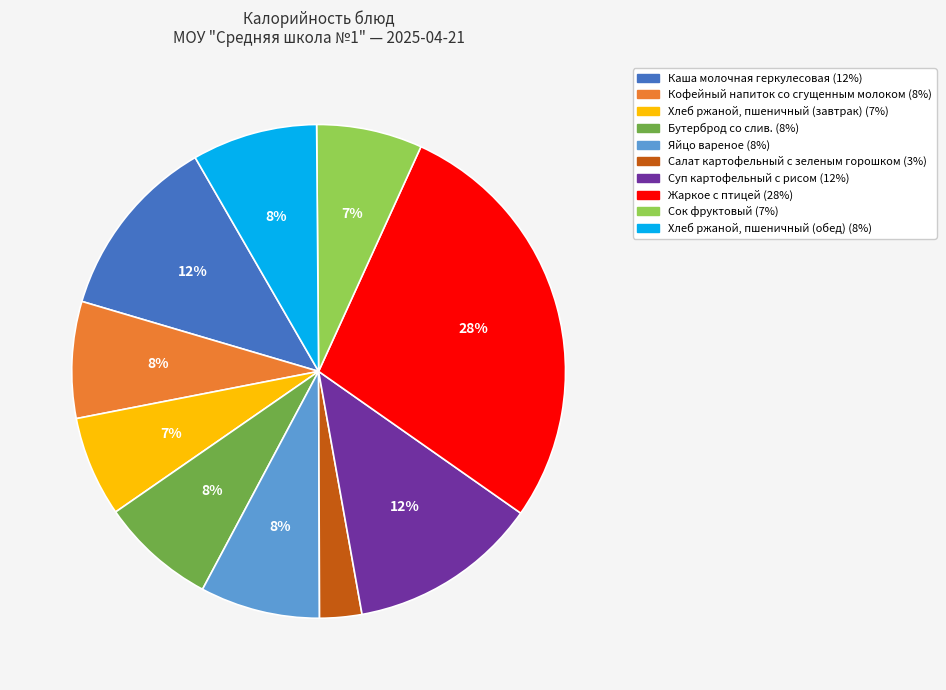

Which slice is the largest?

Жаркое с птицей